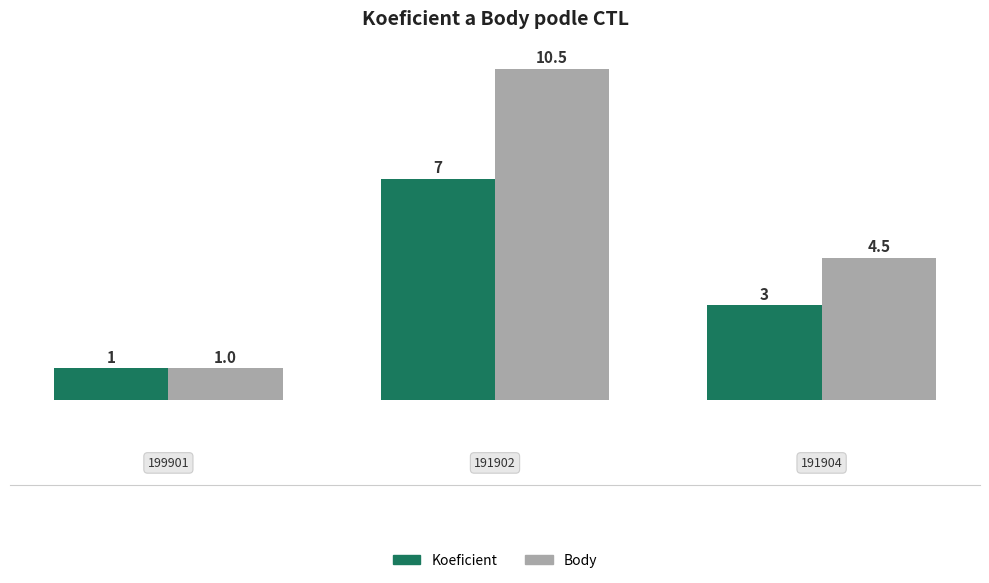

Which series has the widest spread of values?

Body